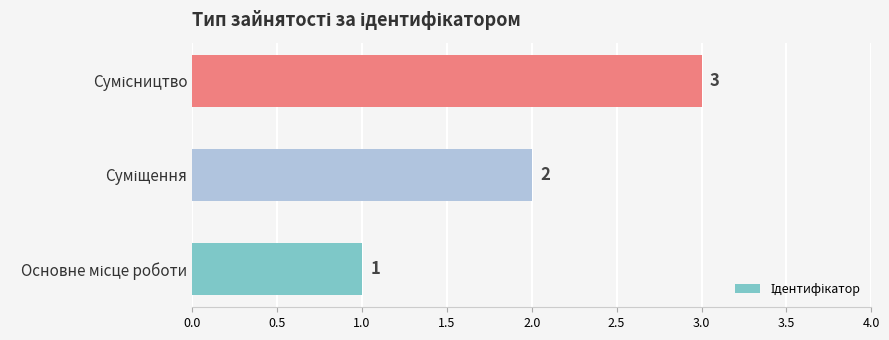

How many values are between 1 and 3?

3